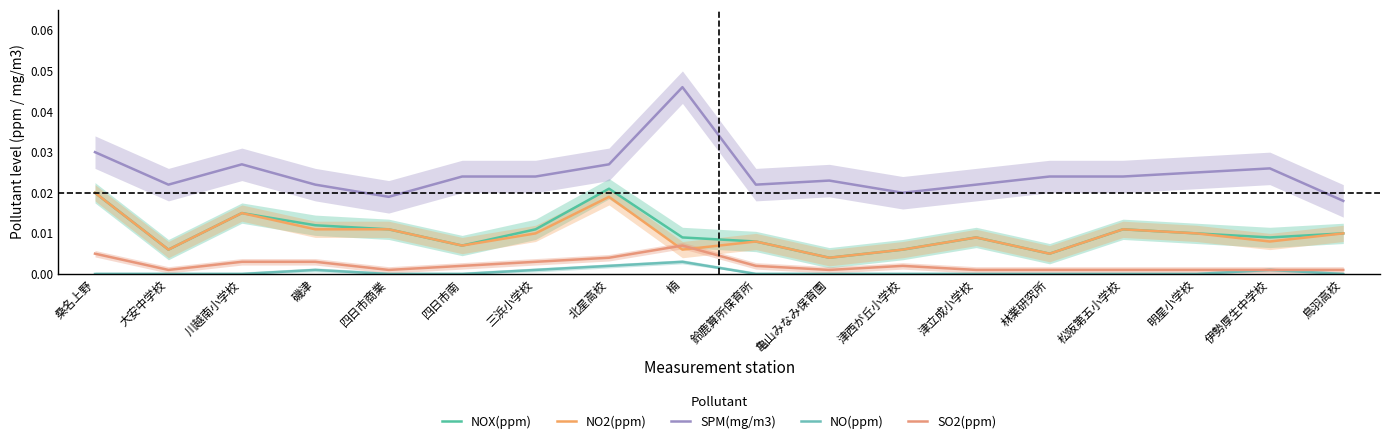

Reading left to right, list all the values displayed in this chart.

NOX(ppm): 0.0	0.0	0.0	0.0	0.0	0.0	0.0	0.0	0.0	0.0	0.0	0.0	0.0	0.0	0.0	0.0	0.0	0.0
NO2(ppm): 0.0	0.0	0.0	0.0	0.0	0.0	0.0	0.0	0.0	0.0	0.0	0.0	0.0	0.0	0.0	0.0	0.0	0.0
SPM(mg/m3): 0.0	0.0	0.0	0.0	0.0	0.0	0.0	0.0	0.0	0.0	0.0	0.0	0.0	0.0	0.0	0.0	0.0	0.0
NO(ppm): 0.0	0.0	0.0	0.0	0.0	0.0	0.0	0.0	0.0	0.0	0.0	0.0	0.0	0.0	0.0	0.0	0.0	0.0
SO2(ppm): 0.0	0.0	0.0	0.0	0.0	0.0	0.0	0.0	0.0	0.0	0.0	0.0	0.0	0.0	0.0	0.0	0.0	0.0